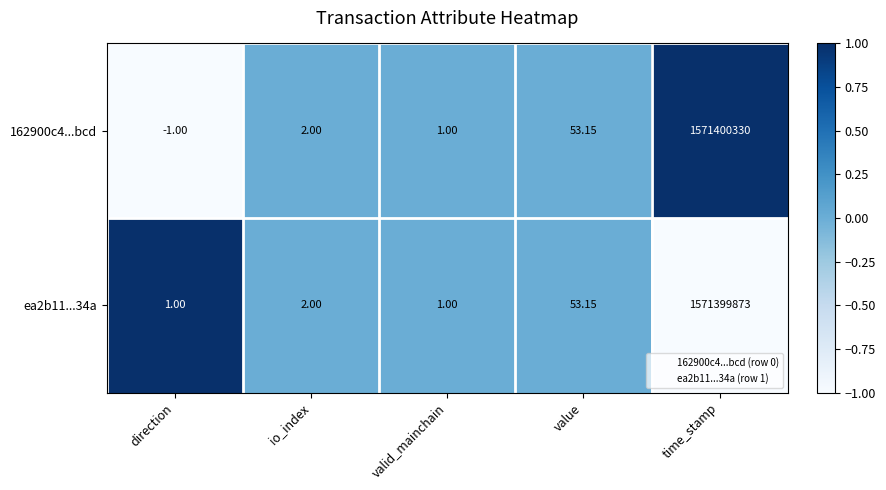

Which category has the lowest value across all series?

direction